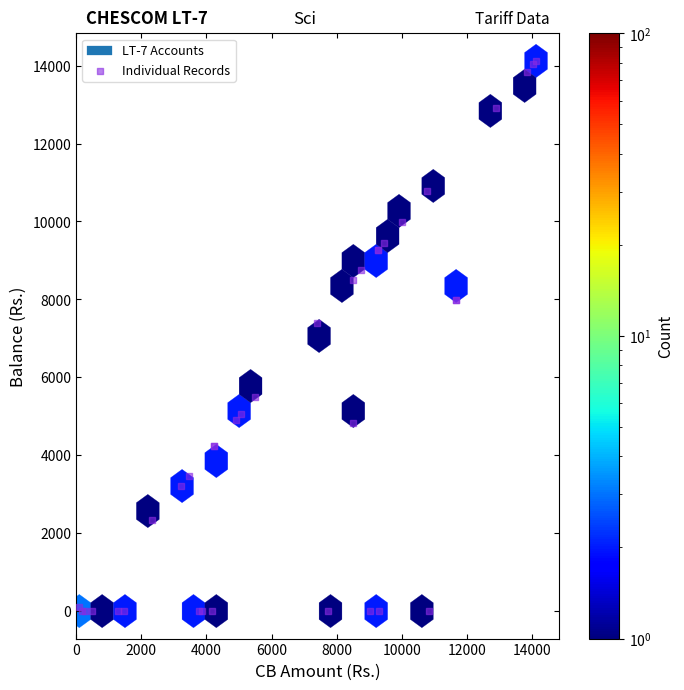

What Y value in the scatter plot is closest to 7059?

7385.3